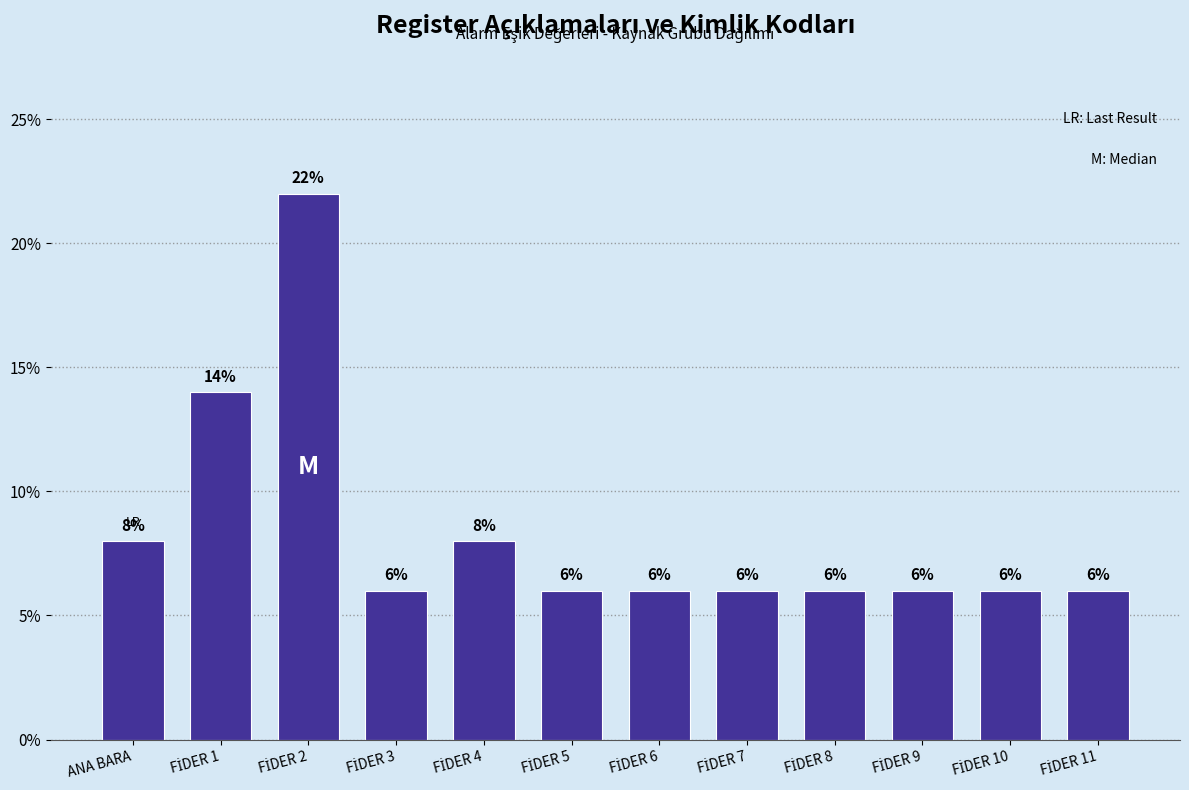

Reading left to right, list all the values displayed in this chart.

8.0	14.0	22.0	6.0	8.0	6.0	6.0	6.0	6.0	6.0	6.0	6.0